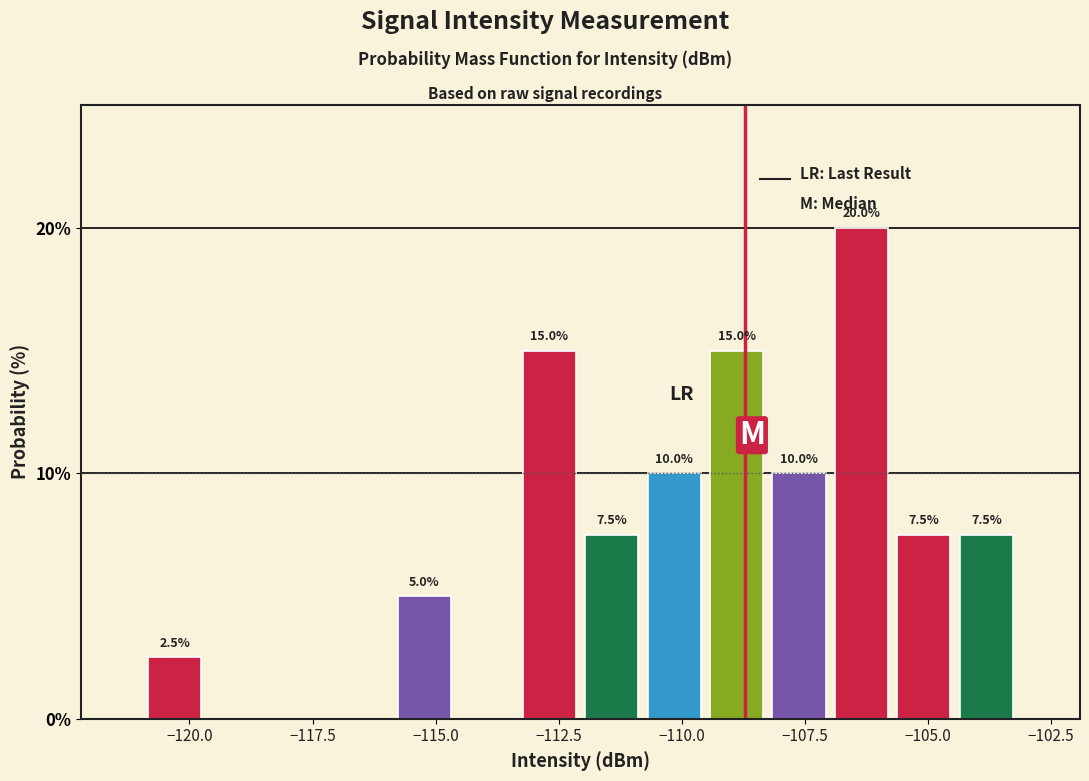

Read against the x-axis, roughly where is the centre of the tallest bar?

-106.5